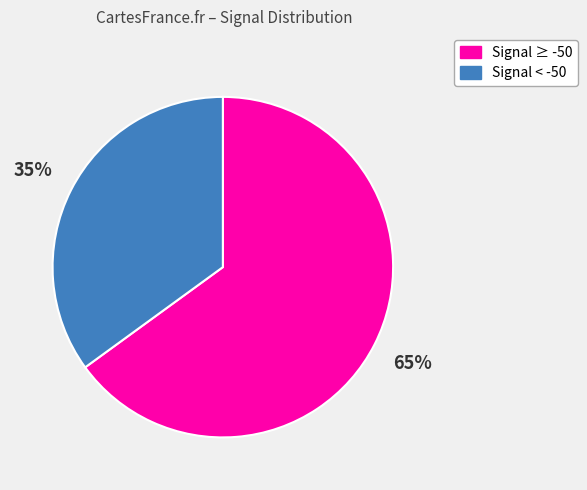

Is there any slice that represents more than half of the pie?

Yes